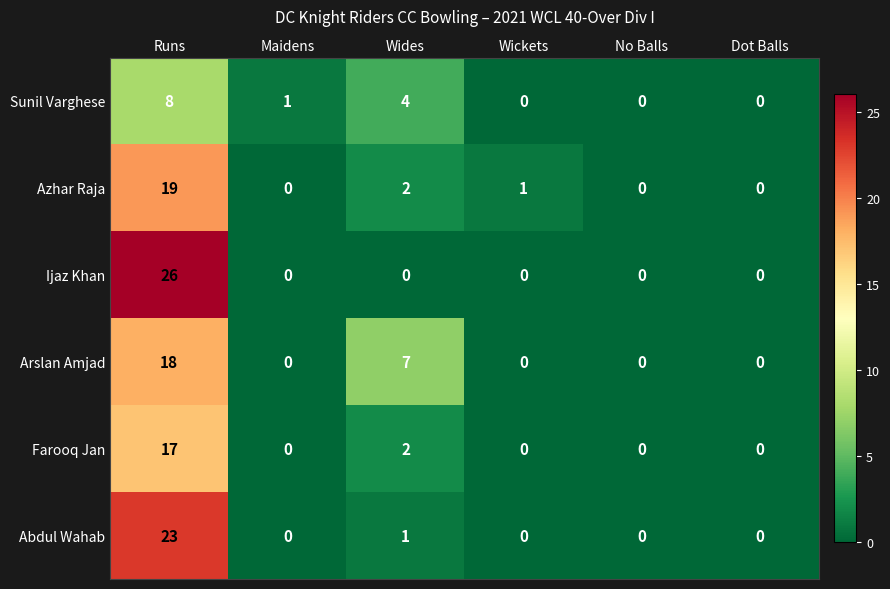

What is the difference between the maximum and minimum values in the Ijaz Khan series?

26